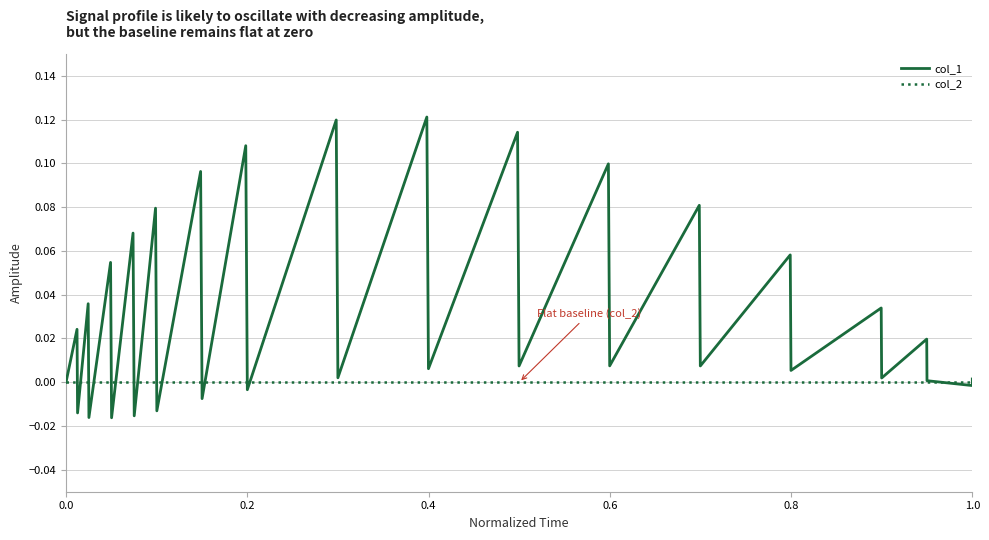

Is it true that col_1 equals 0.0 at 0.0?

True